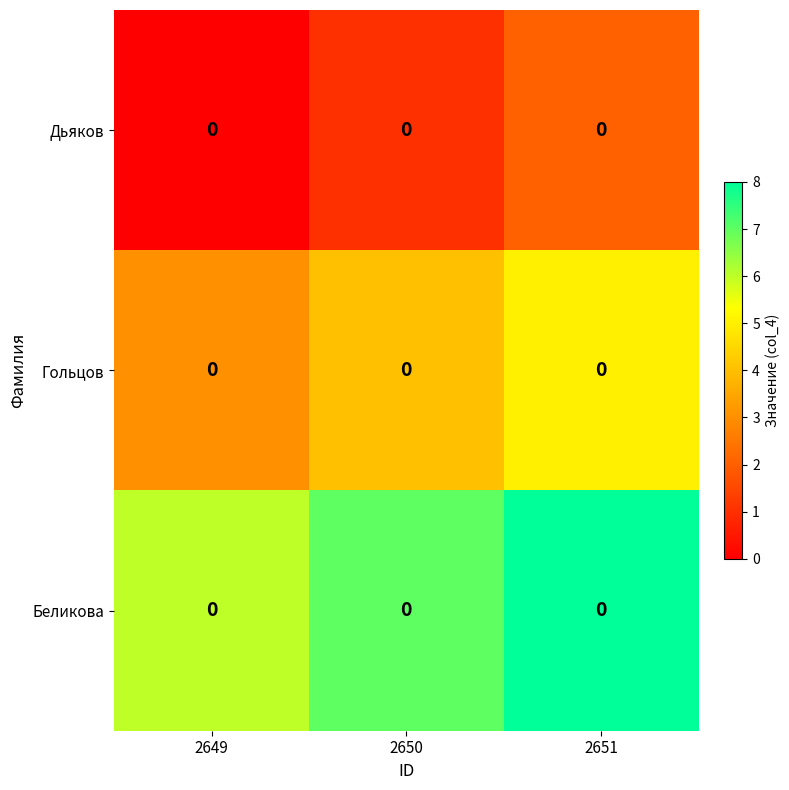

What is the sum of the Дьяков values at 2650 and 2649?

1